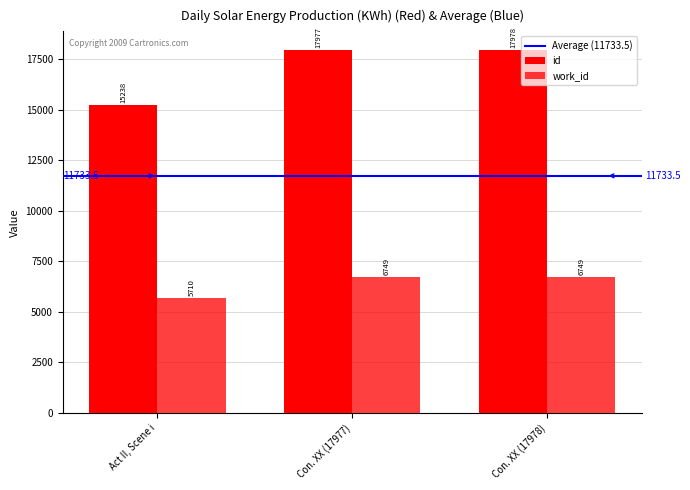

How many groups of bars are there?

3